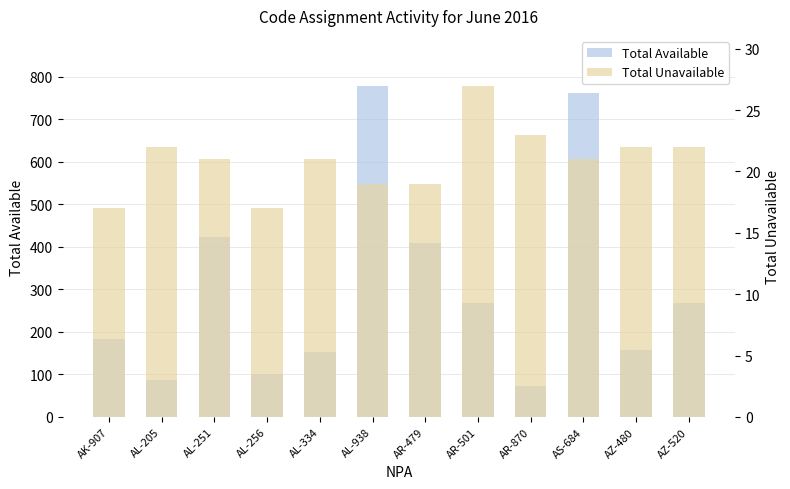

Are the bars horizontal?

No